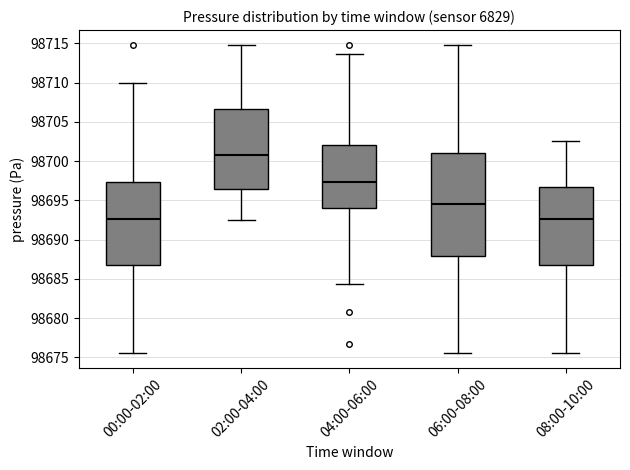

Reading left to right, read every box against the y-axis: the position of its median line, the range the box covers, and the ends of its whiskers. The values are not printed on the chart, so give them approximately, as read against the axis.

00:00-02:00: median 98692.5, box 98687.0 to 98697.5, whiskers 98675.5 to 98710.0
02:00-04:00: median 98701.0, box 98696.5 to 98706.5, whiskers 98692.5 to 98714.5
04:00-06:00: median 98697.5, box 98694.0 to 98702.0, whiskers 98684.5 to 98713.5
06:00-08:00: median 98694.5, box 98688.0 to 98701.0, whiskers 98675.5 to 98714.5
08:00-10:00: median 98692.5, box 98687.0 to 98696.5, whiskers 98675.5 to 98702.5